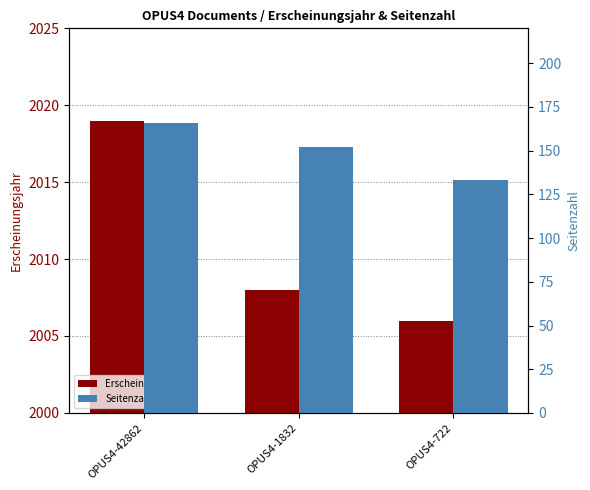

What are all the series names shown in the legend?

Erscheinungsjahr, Seitenzahl